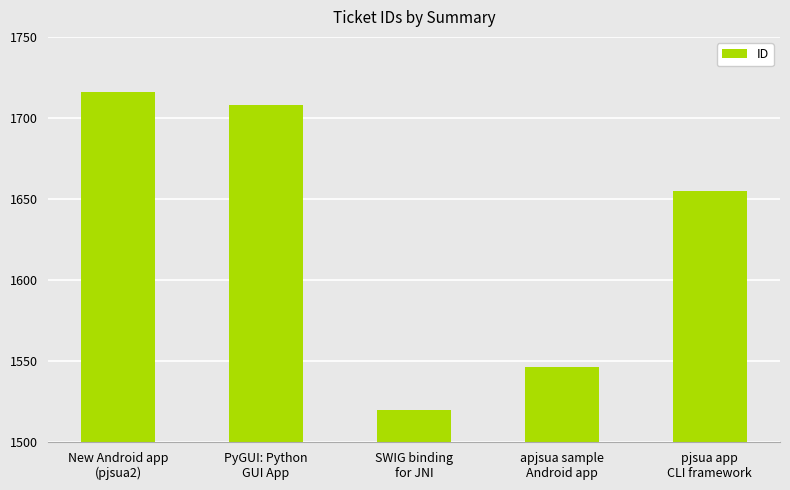

At which label does the data first exceed 1655?

New Android app
(pjsua2)